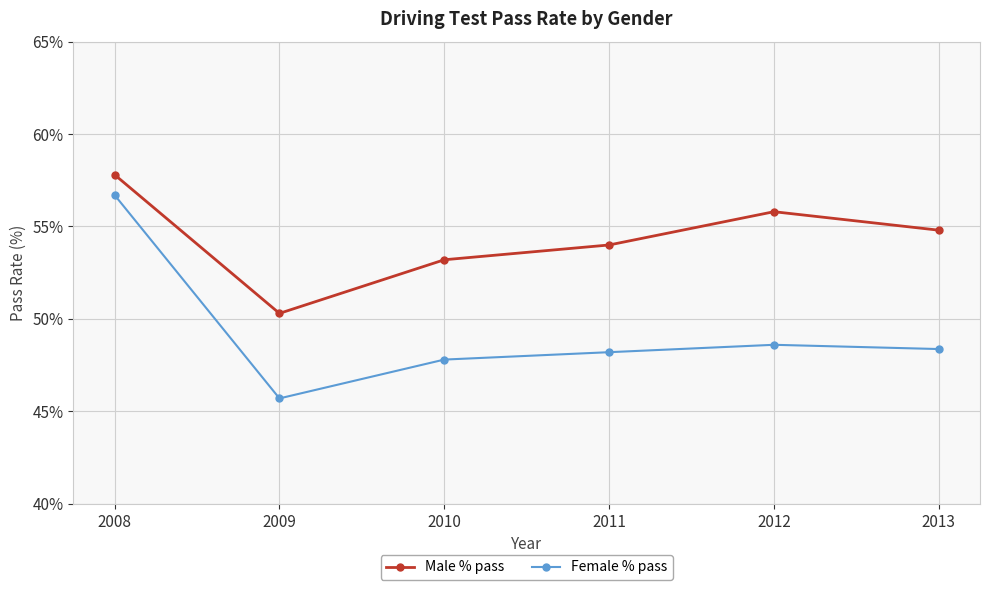

True or false: Male % pass and Female % pass cross at least once.

False